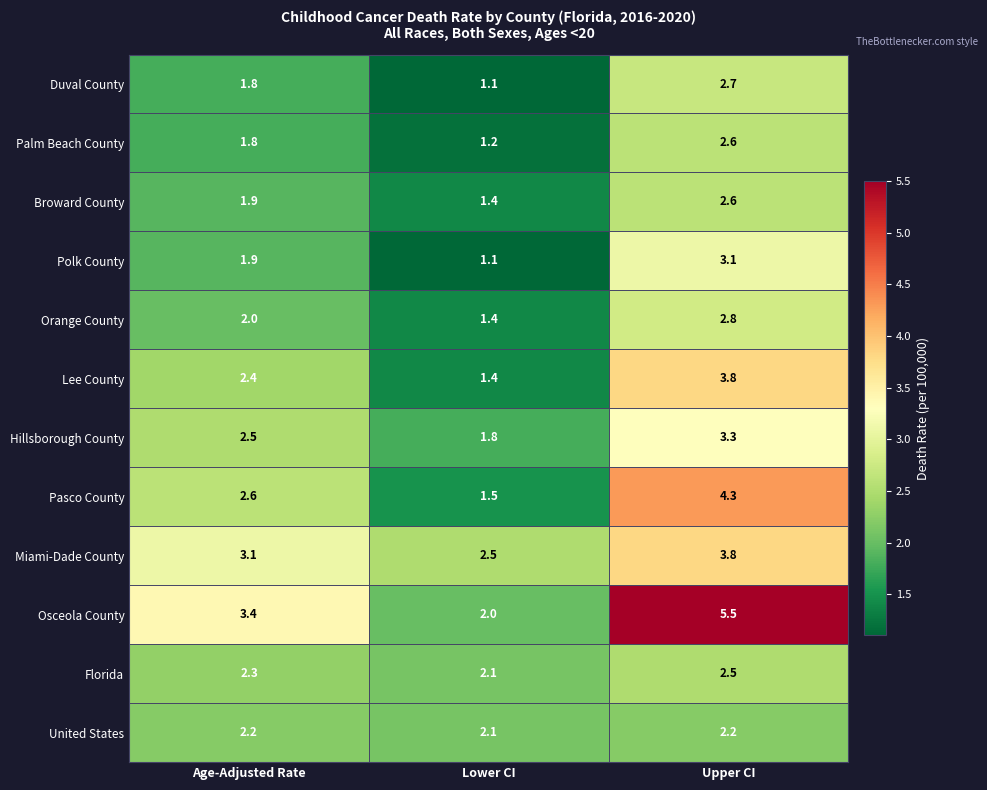

What is the difference between the highest and lowest values at Age-Adjusted Rate?

1.6